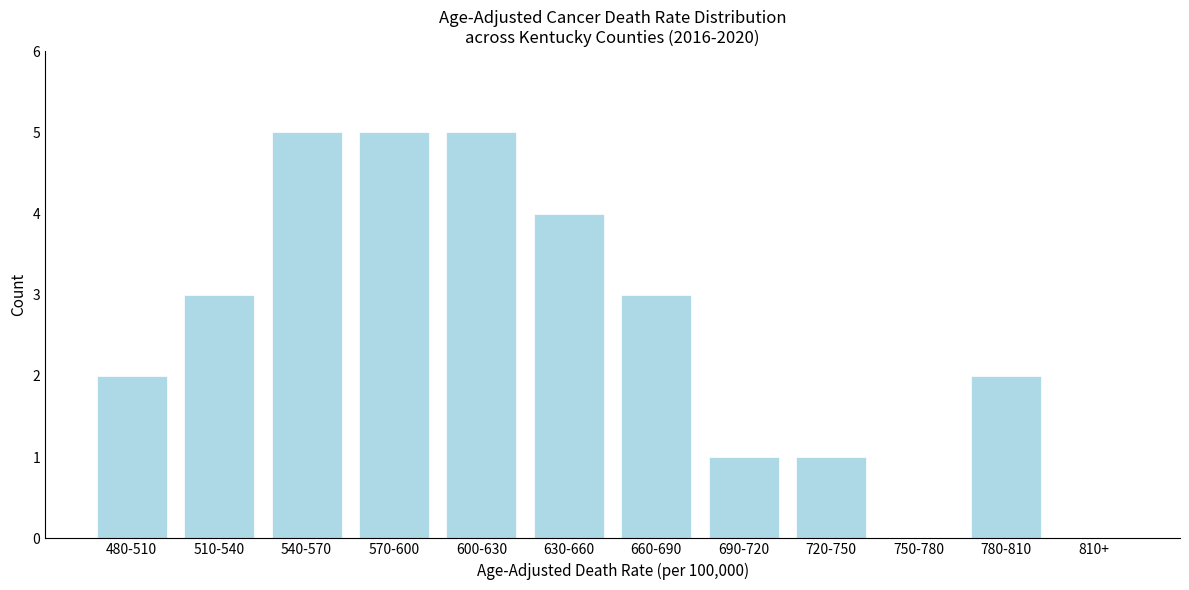

Reading left to right, extract all data points from this chart.

480-510=2	510-540=3	540-570=5	570-600=5	600-630=5	630-660=4	660-690=3	690-720=1	720-750=1	750-780=0	780-810=2	810+=0